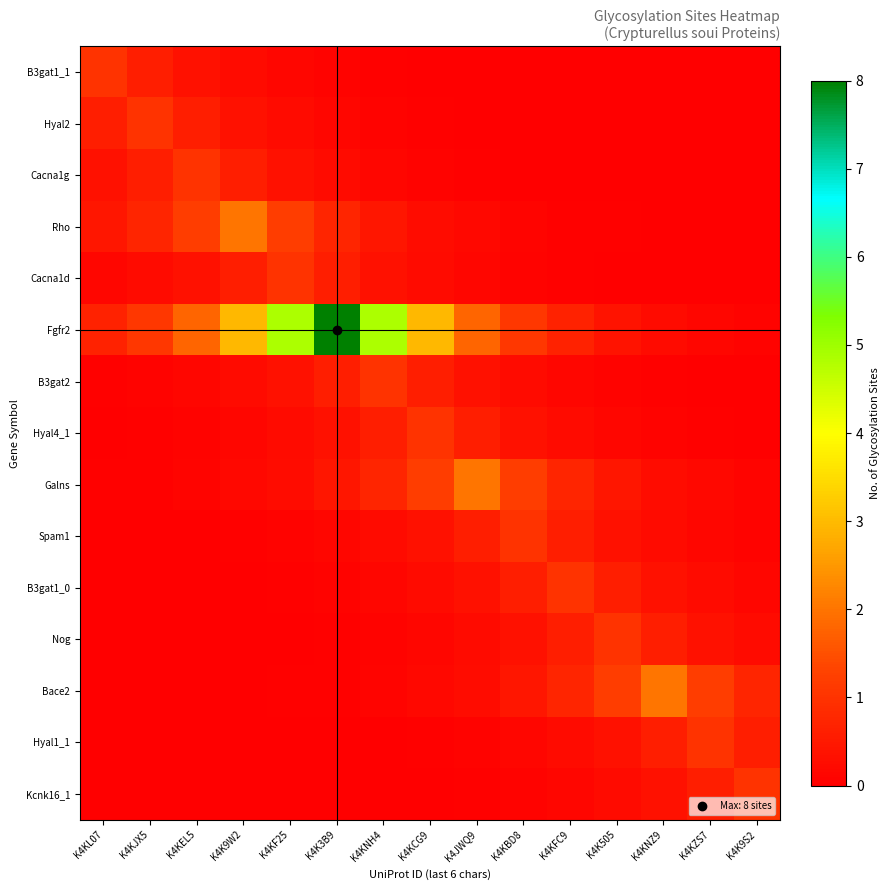

Which series has the widest spread of values?

Fgfr2